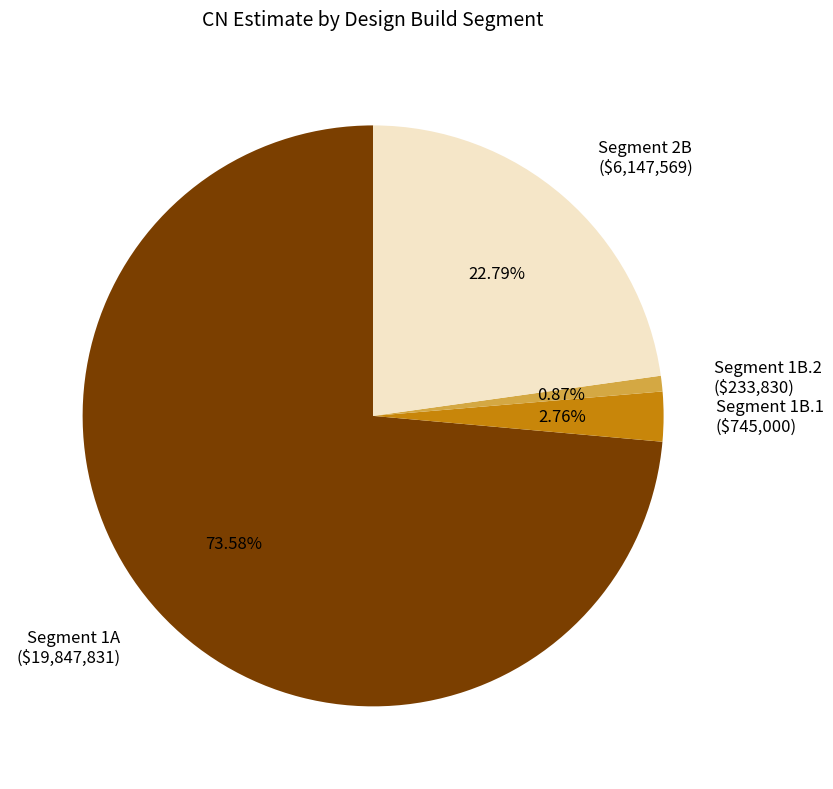

Rank the categories by value from lowest to highest.

Segment 1B.2, Segment 1B.1, Segment 2B, Segment 1A